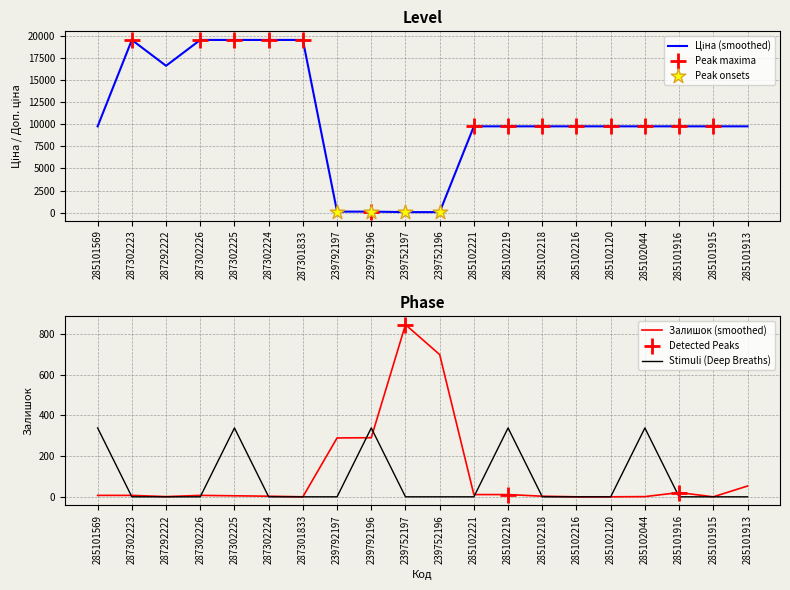

The Залишок (smoothed) series shows 11 at 285102221. True or false?

True